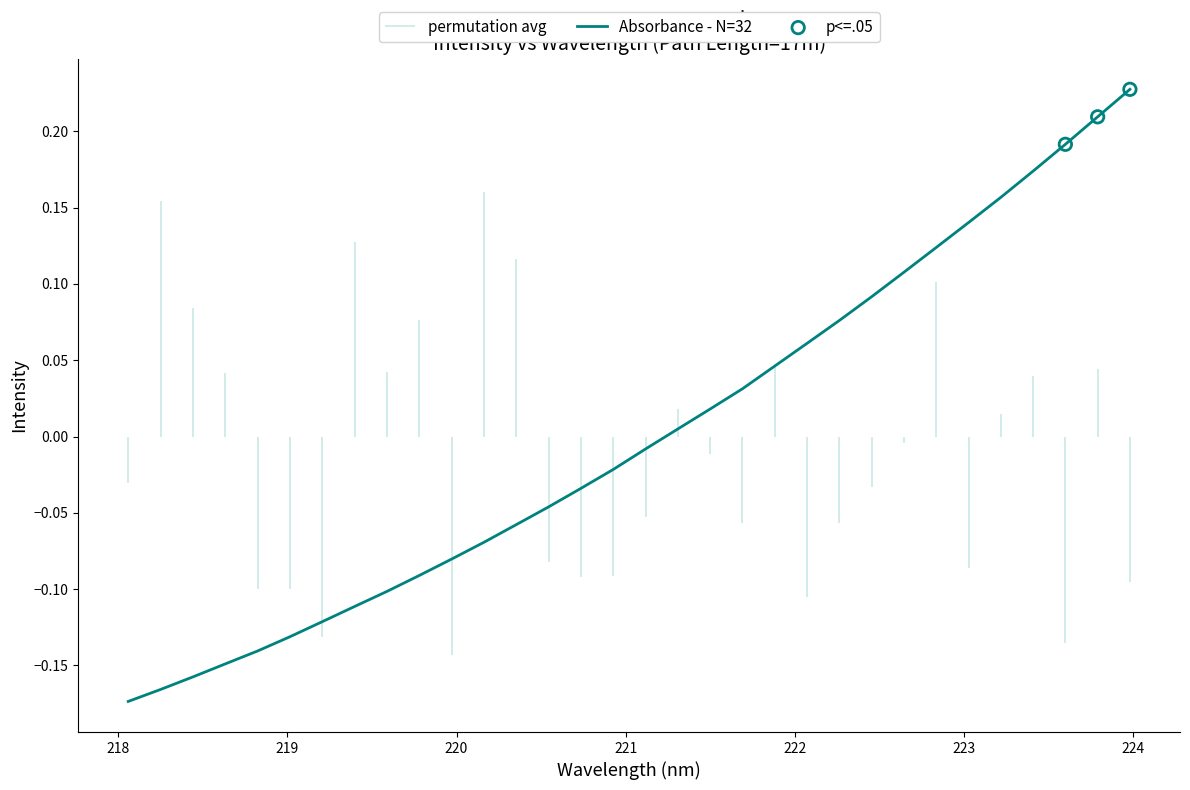

Which has a higher value, 218.442 or 222.4538?

222.4538